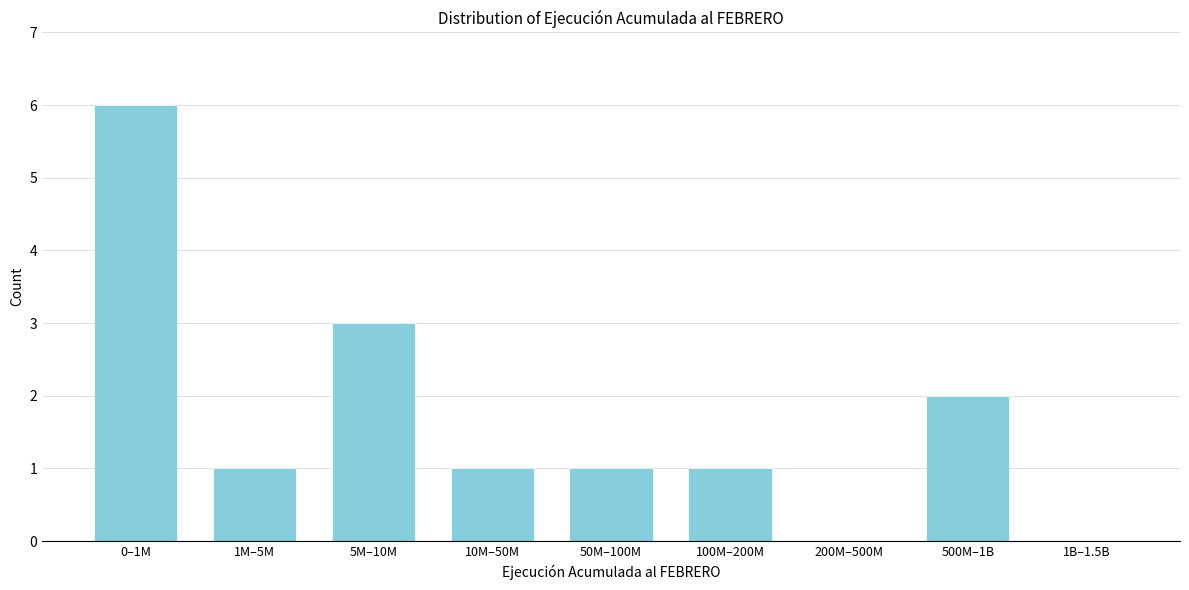

Reading left to right, what are all the values shown in this chart?

0–1M=6	1M–5M=1	5M–10M=3	10M–50M=1	50M–100M=1	100M–200M=1	200M–500M=0	500M–1B=2	1B–1.5B=0